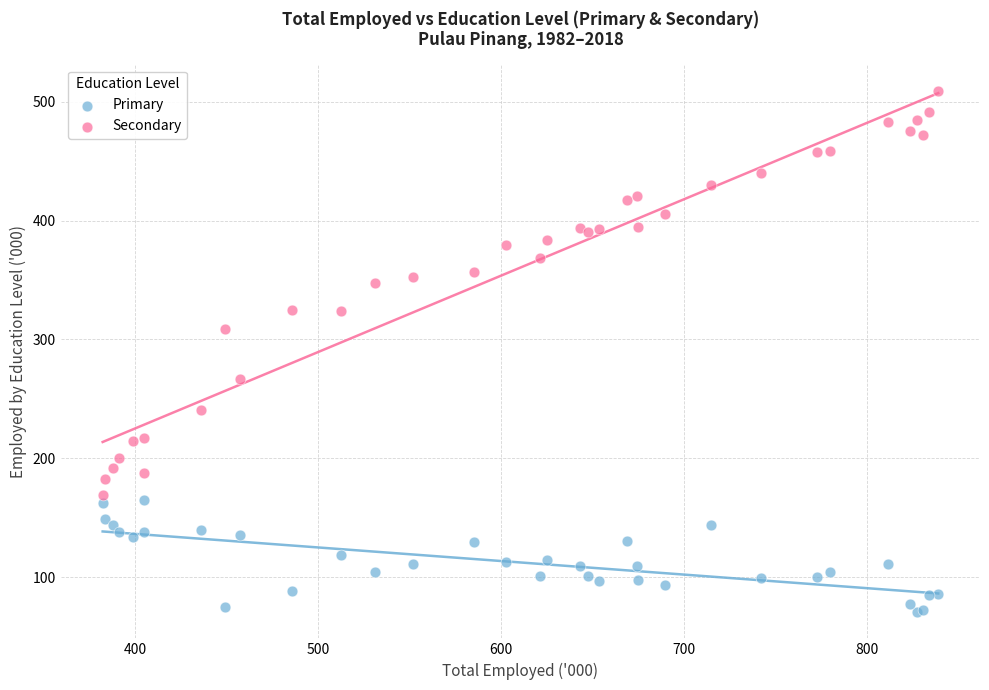

Which series has the largest Y range (max minus min)?

Secondary